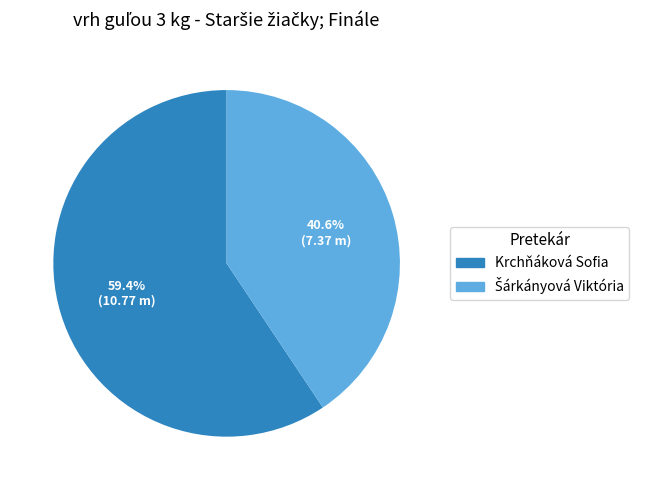

Is there any slice that represents more than half of the pie?

Yes